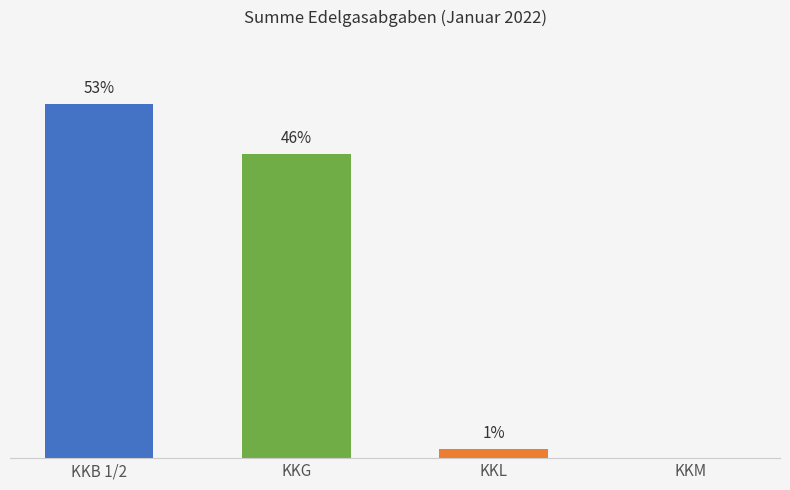

List the labels in order of value, smallest first.

KKM, KKL, KKG, KKB 1/2